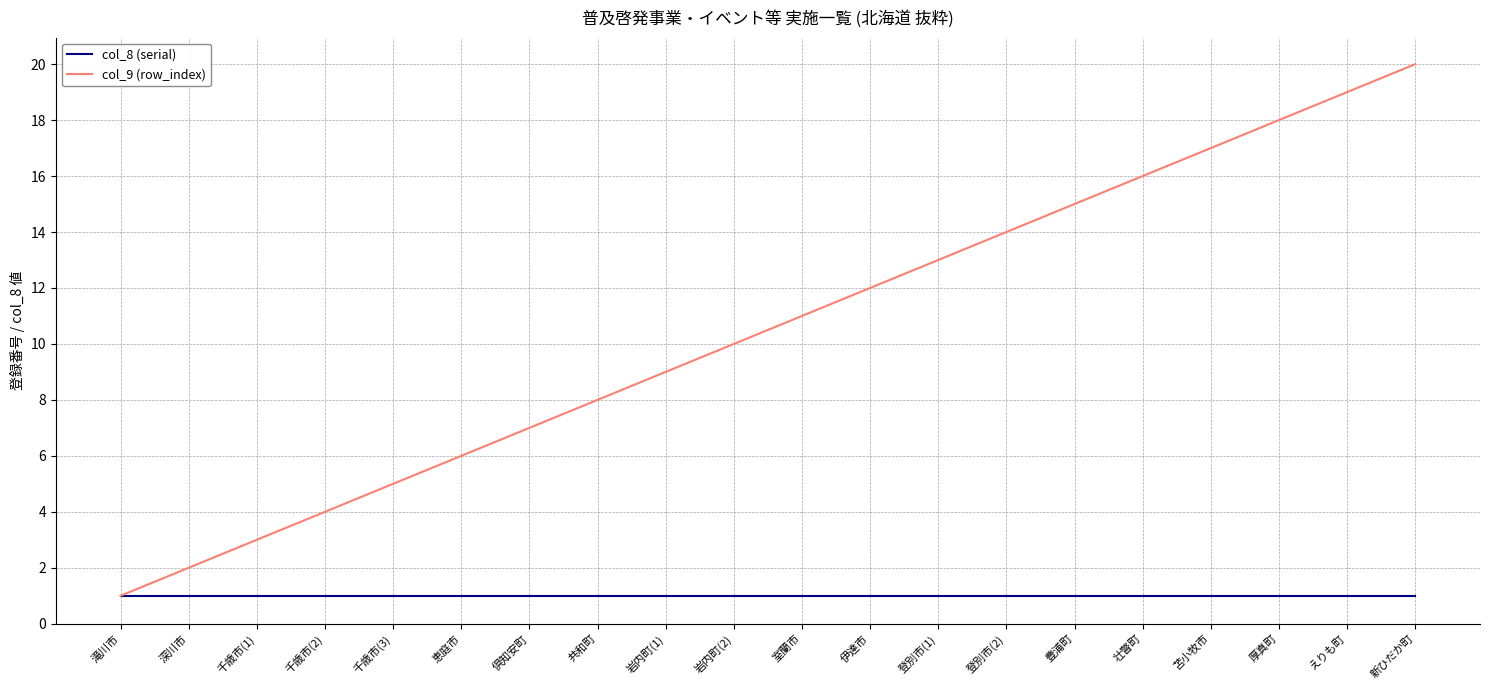

The value of col_9 (row_index) at 苫小牧市 is 17. True or false?

True